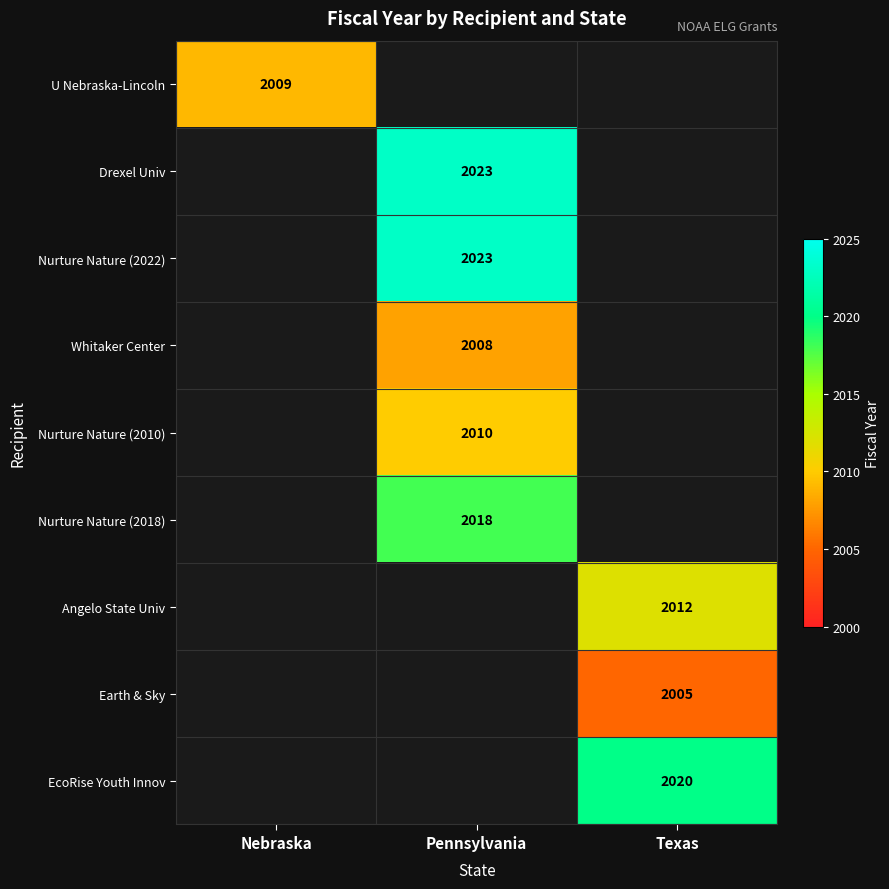

How many categories are shown in the chart?

3